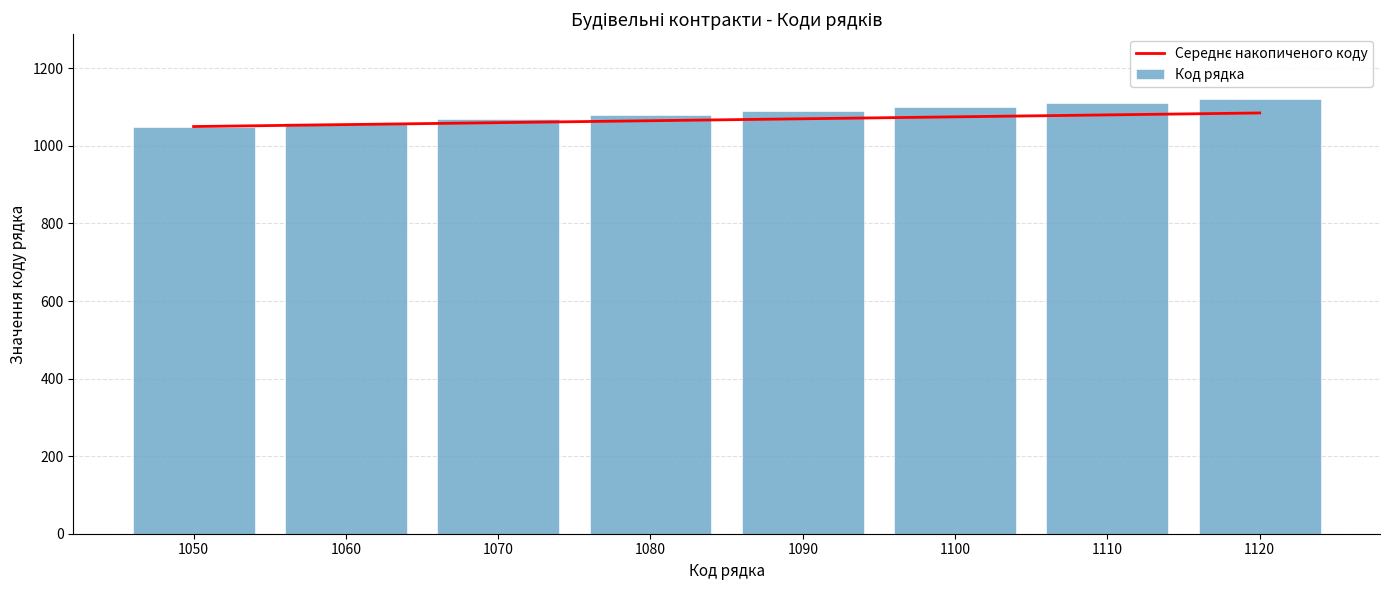

What are all the series names shown in the legend?

Середнє накопиченого коду, Код рядка